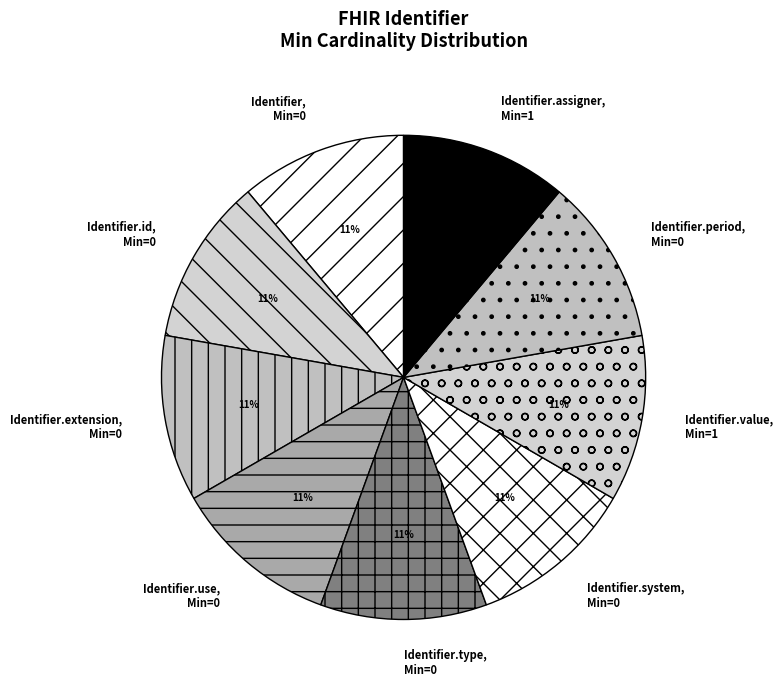

Count the number of slices in the pie.

9